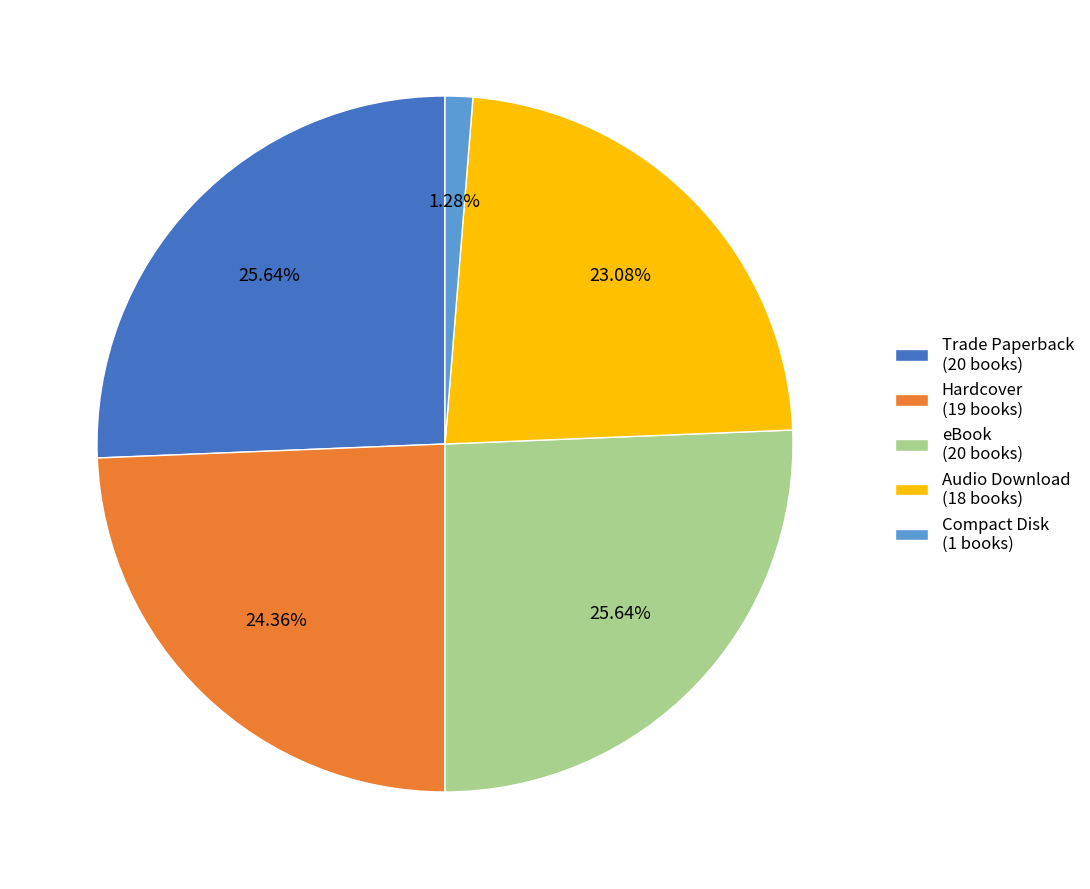

To the nearest percent, what is the average slice percentage?

20%